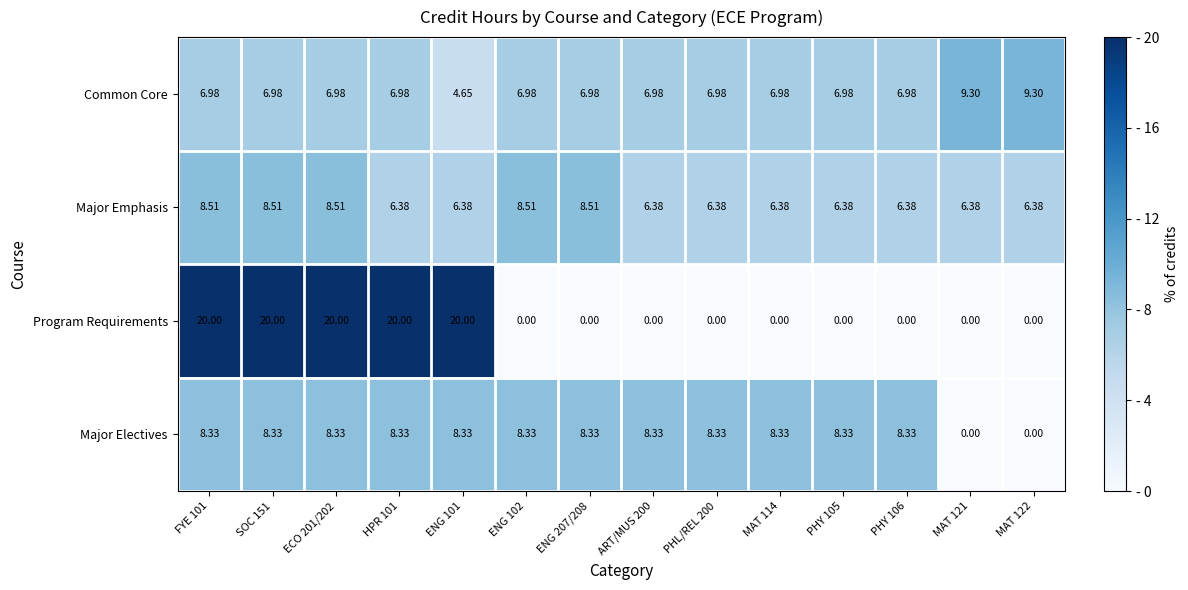

Which series has the largest range (max minus min)?

Program Requirements